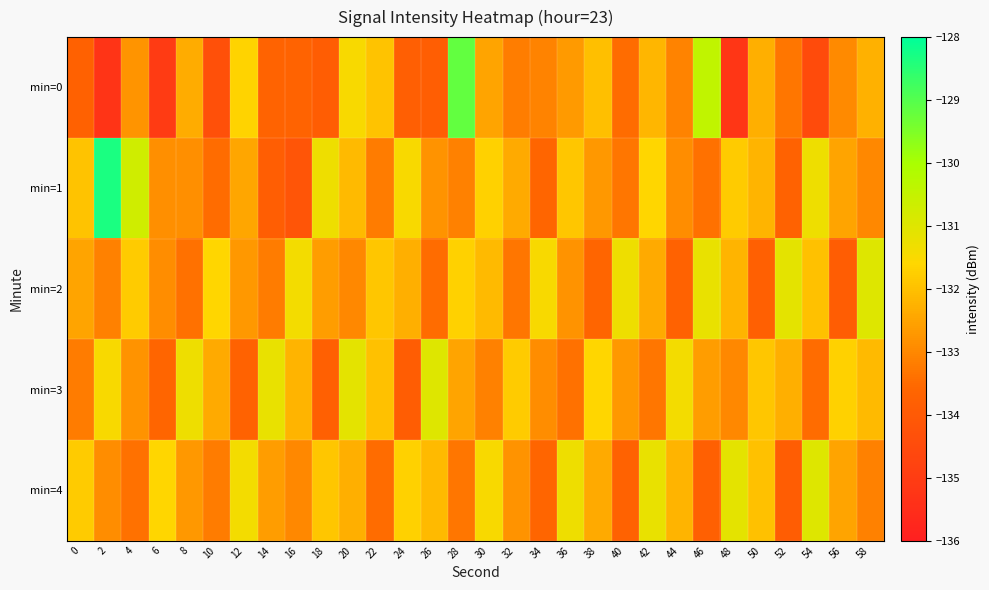

Reading left to right, what are all the values shown in this chart?

min=0: 0=-133.7	2=-135.3	4=-132.8	6=-135.0	8=-132.3	10=-134.3	12=-131.7	14=-133.7	16=-133.7	18=-133.9	20=-131.5	22=-131.9	24=-133.8	26=-133.9	28=-129.2	30=-132.5	32=-133.2	34=-133.1	36=-132.7	38=-132.0	40=-133.5	42=-132.2	44=-133.1	46=-130.4	48=-135.2	50=-132.3	52=-133.3	54=-134.5	56=-132.9	58=-132.3
min=1: 0=-131.9	2=-128.3	4=-130.7	6=-132.9	8=-132.9	10=-133.5	12=-132.5	14=-133.9	16=-134.2	18=-131.3	20=-132.1	22=-133.2	24=-131.5	26=-132.8	28=-133.1	30=-131.7	32=-132.4	34=-133.6	36=-131.9	38=-132.7	40=-133.3	42=-131.6	44=-132.9	46=-133.4	48=-131.8	50=-132.2	52=-133.7	54=-131.3	56=-132.5	58=-133.0
min=2: 0=-132.5	2=-133.1	4=-131.8	6=-132.9	8=-133.4	10=-131.6	12=-132.7	14=-133.2	16=-131.4	18=-132.6	20=-133.0	22=-131.9	24=-132.3	26=-133.5	28=-131.7	30=-132.1	32=-133.3	34=-131.5	36=-132.8	38=-133.6	40=-131.3	42=-132.4	44=-133.7	46=-131.2	48=-132.2	50=-133.8	52=-131.1	54=-132.0	56=-133.9	58=-131.0
min=3: 0=-133.2	2=-131.5	4=-132.8	6=-133.6	8=-131.3	10=-132.4	12=-133.7	14=-131.2	16=-132.2	18=-133.8	20=-131.1	22=-132.0	24=-133.9	26=-131.0	28=-132.5	30=-133.1	32=-131.8	34=-132.9	36=-133.4	38=-131.6	40=-132.7	42=-133.3	44=-131.4	46=-132.6	48=-133.0	50=-131.9	52=-132.3	54=-133.5	56=-131.7	58=-132.1
min=4: 0=-131.8	2=-132.9	4=-133.4	6=-131.6	8=-132.7	10=-133.2	12=-131.4	14=-132.6	16=-133.0	18=-131.9	20=-132.3	22=-133.5	24=-131.7	26=-132.1	28=-133.3	30=-131.5	32=-132.8	34=-133.6	36=-131.3	38=-132.4	40=-133.7	42=-131.2	44=-132.2	46=-133.8	48=-131.1	50=-132.0	52=-133.9	54=-131.0	56=-132.5	58=-133.1